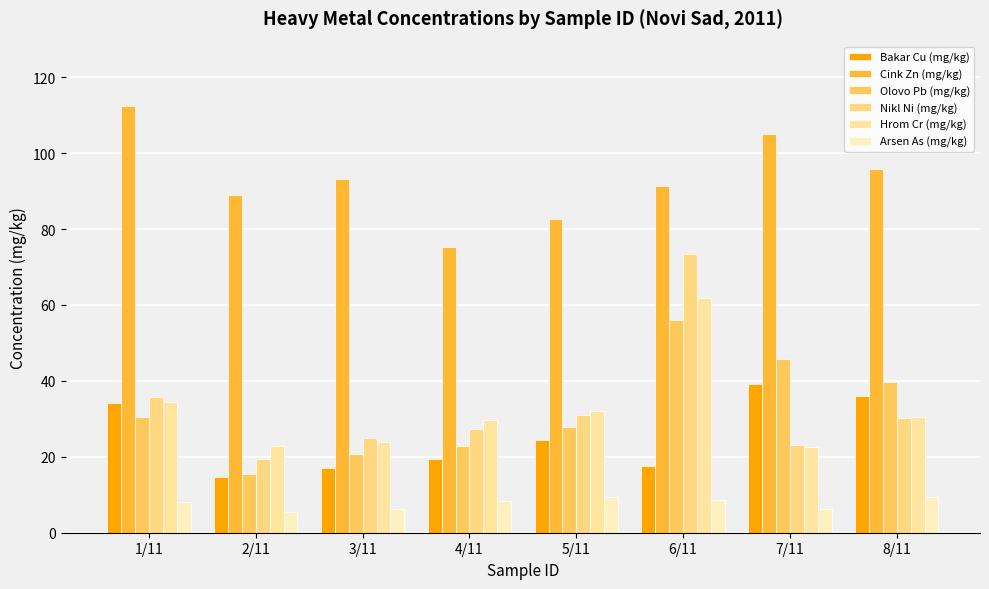

What position from the right is 4/11?

5